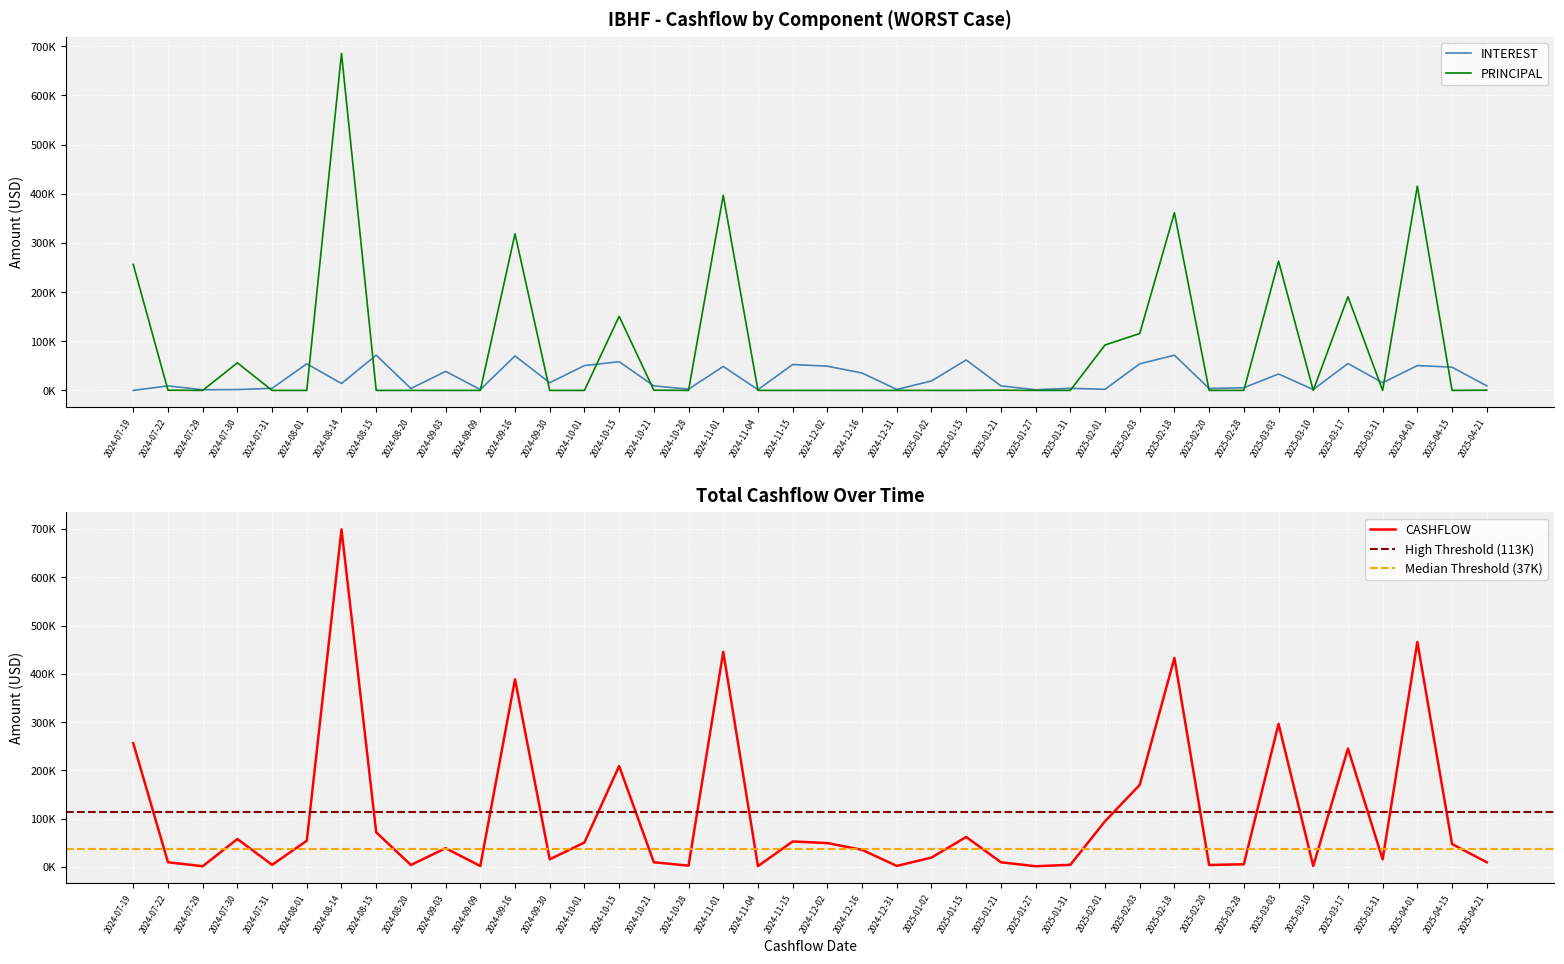

At which label does INTEREST reach its peak?

2024-08-15